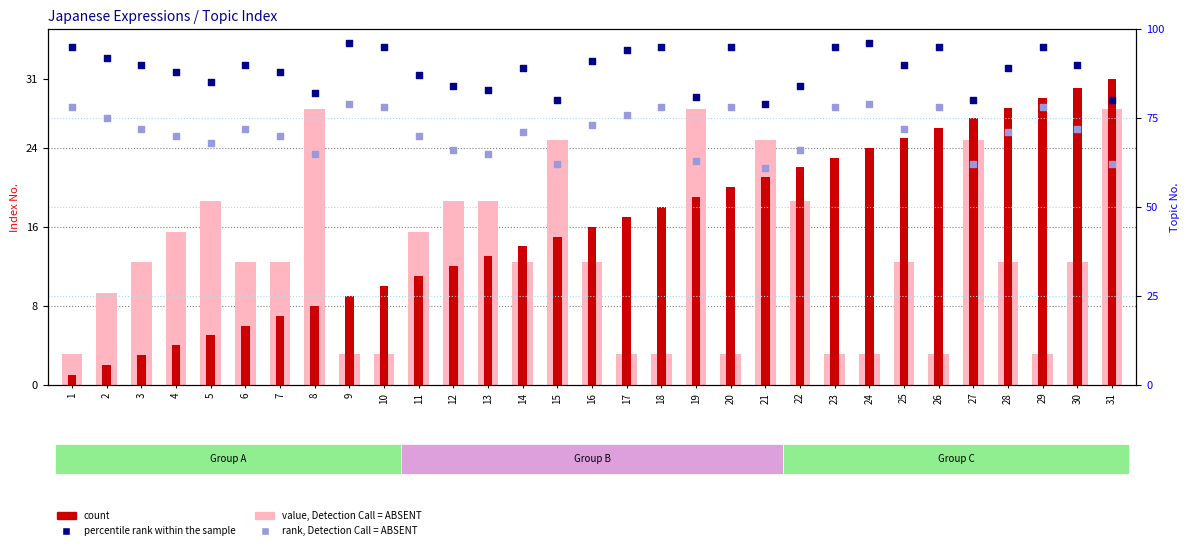

What is the total value across all series at 18?

194.1